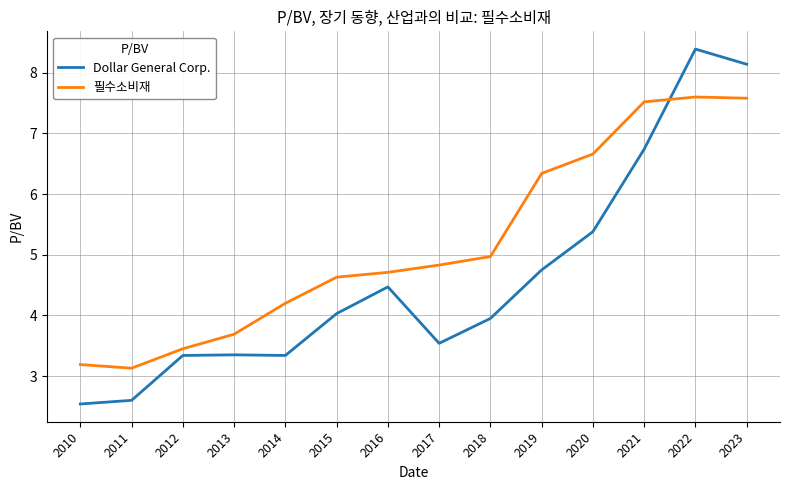

True or false: 필수소비재 has a value of 8.8 at 2018.

False